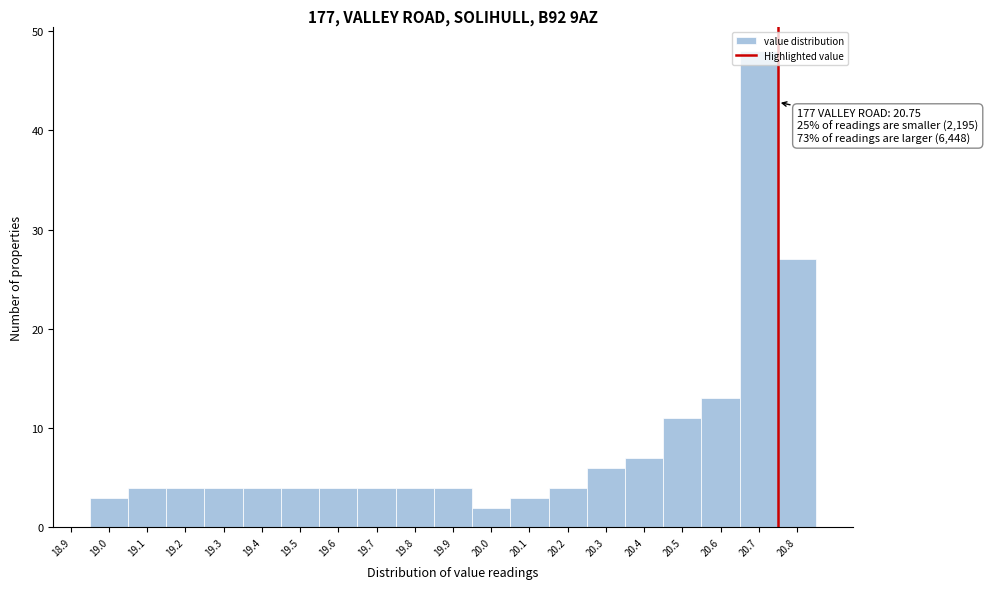

Which range on the x-axis has the tallest bar?

20.65 to 20.75